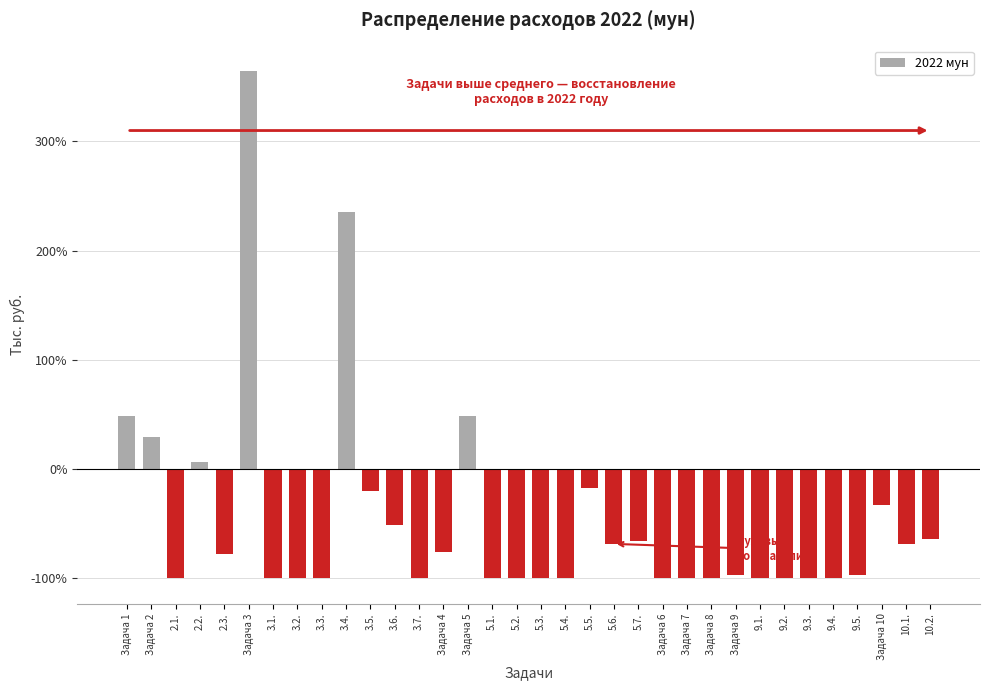

Which label corresponds to the largest value in the chart?

Задача 3